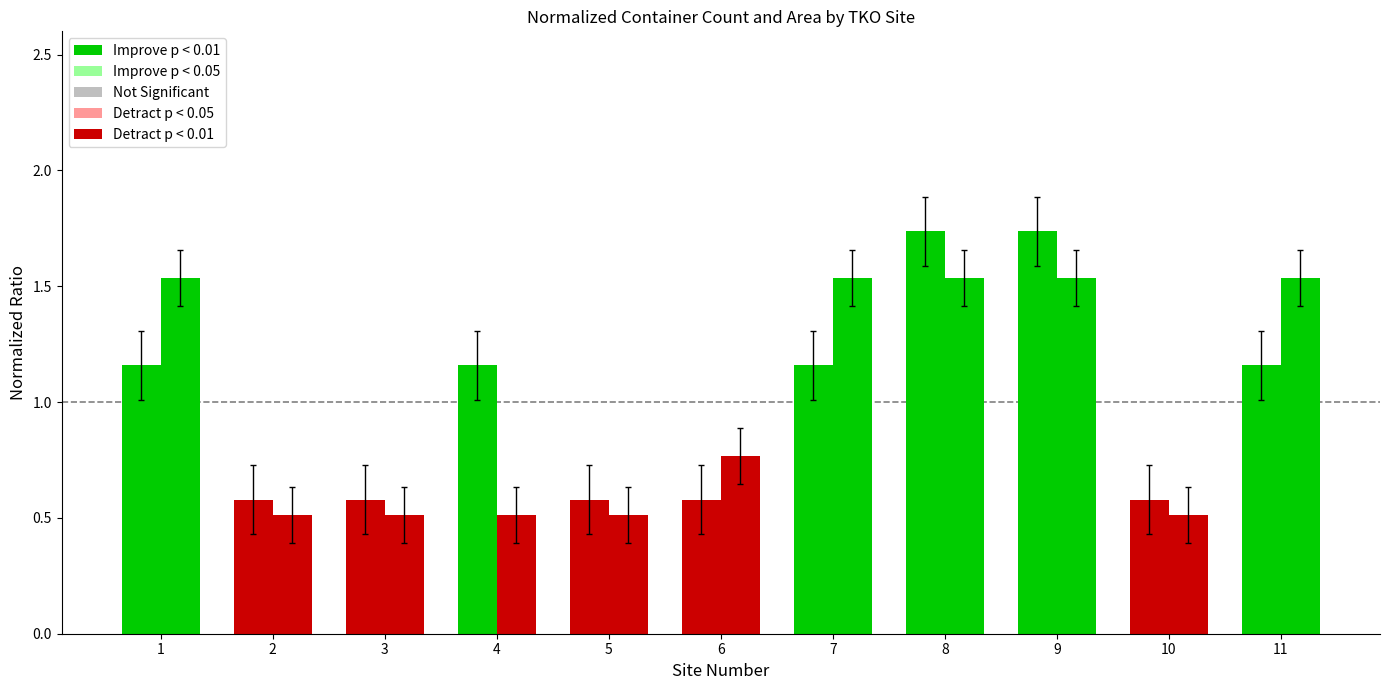

The area series shows 0.7 at 3. True or false?

False